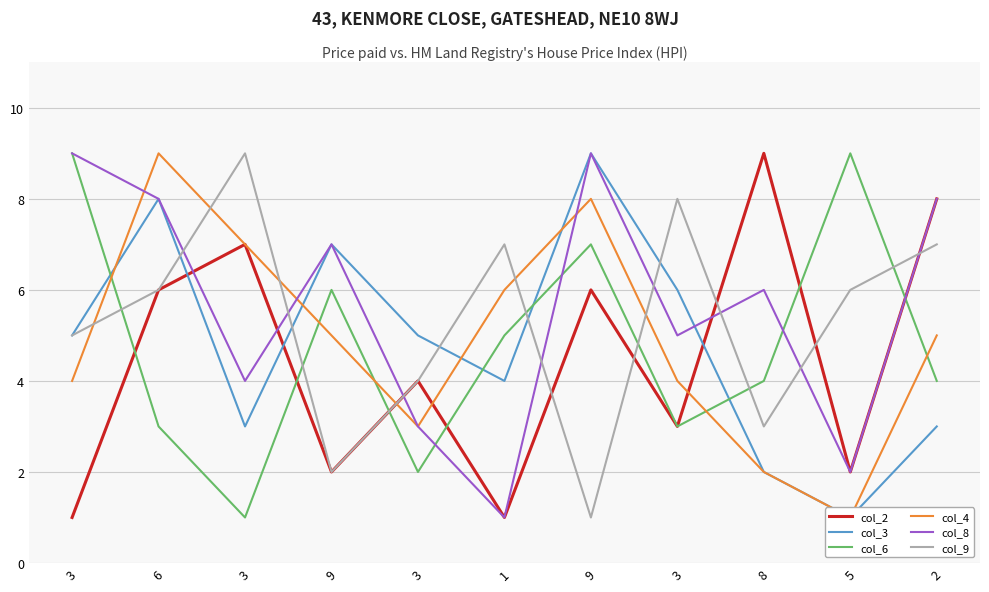

What is the average value of the col_9 series?

5